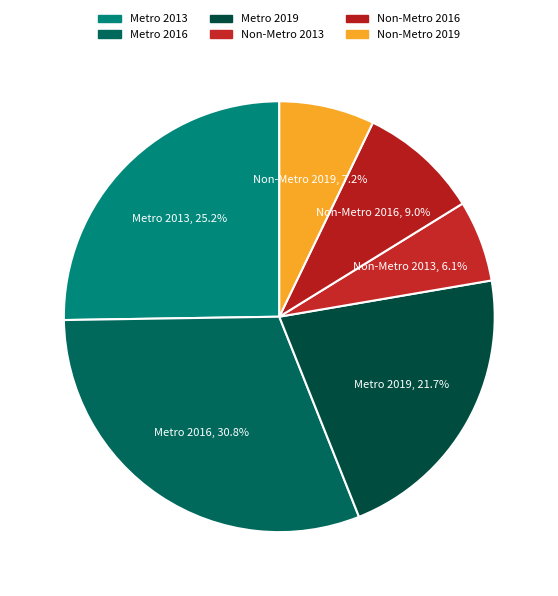

What percentage is the Non-Metro 2013 slice, to the nearest percent?

6%